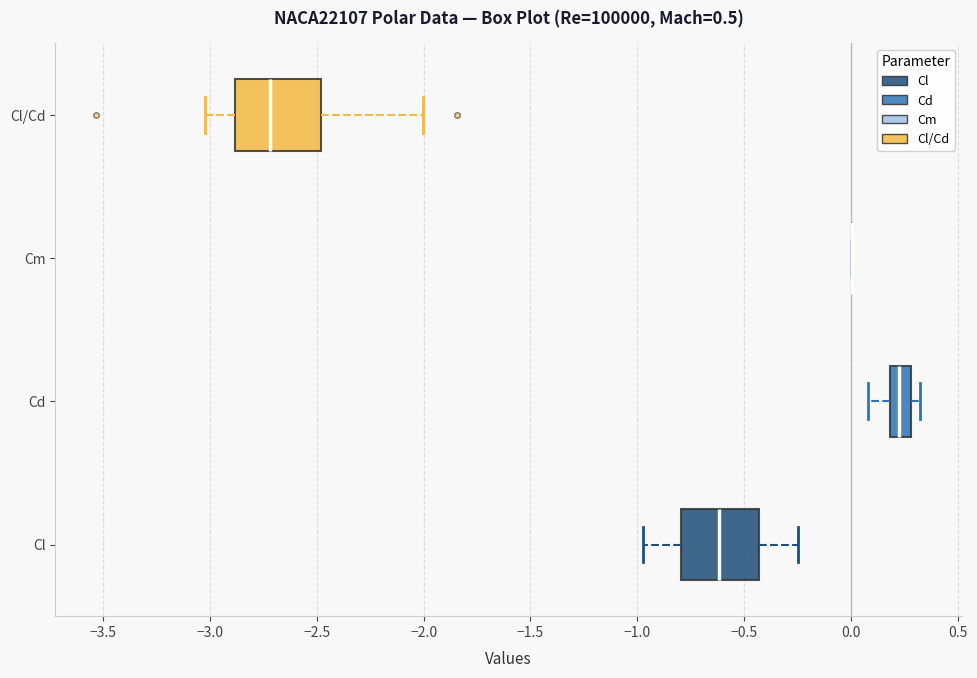

Reading bottom to top, read every box against the x-axis: the position of its median line, the range the box covers, and the ends of its whiskers. The values are not printed on the chart, so give them approximately, as read against the axis.

Cl: median -0.60, box -0.80 to -0.45, whiskers -0.95 to -0.25
Cd: median 0.20 (inside the box), box 0.20 to 0.30, whiskers 0.10 to 0.30 (just right of the box's right edge)
Cm: box collapsed to a line at 0.00, whiskers 0.00 to 0.00
Cl/Cd: median -2.70, box -2.90 to -2.50, whiskers -3.00 to -2.00